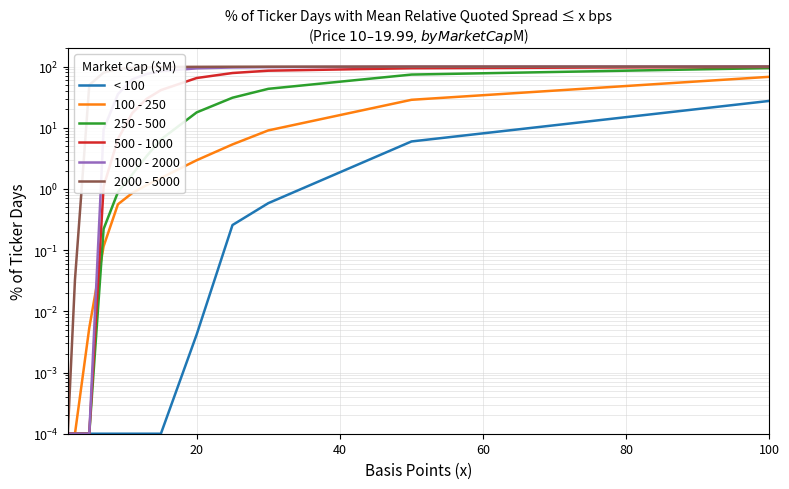

What is the greatest value displayed?

100.0